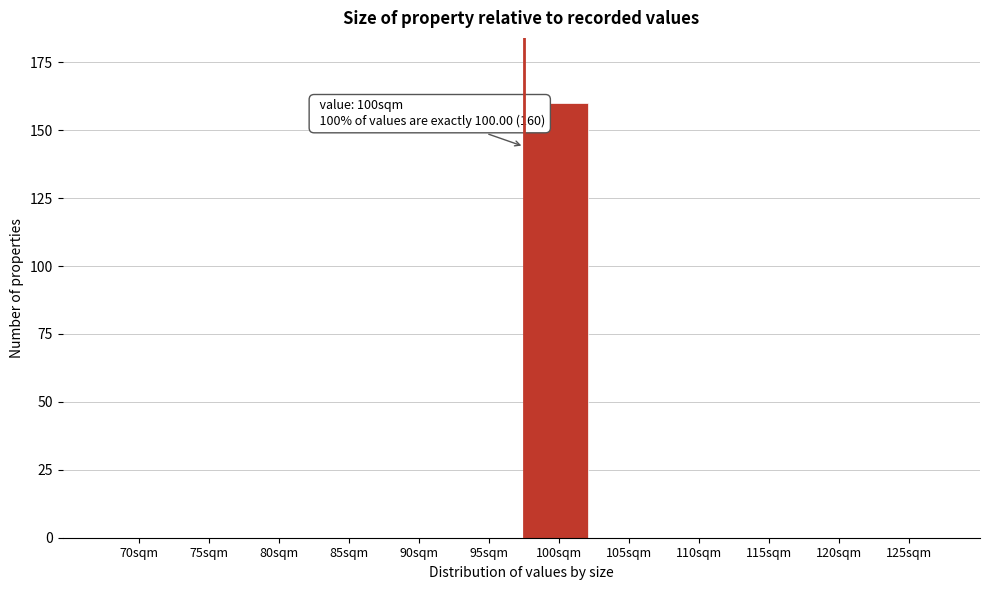

Reading left to right, what are all the values shown in this chart?

70sqm=0	75sqm=0	80sqm=0	85sqm=0	90sqm=0	95sqm=0	100sqm=160	105sqm=0	110sqm=0	115sqm=0	120sqm=0	125sqm=0